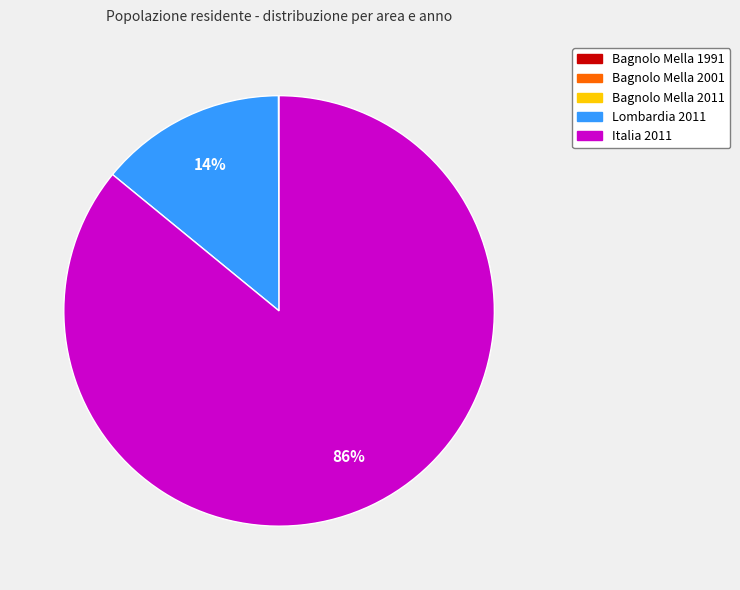

Is there a majority slice in this chart?

Yes